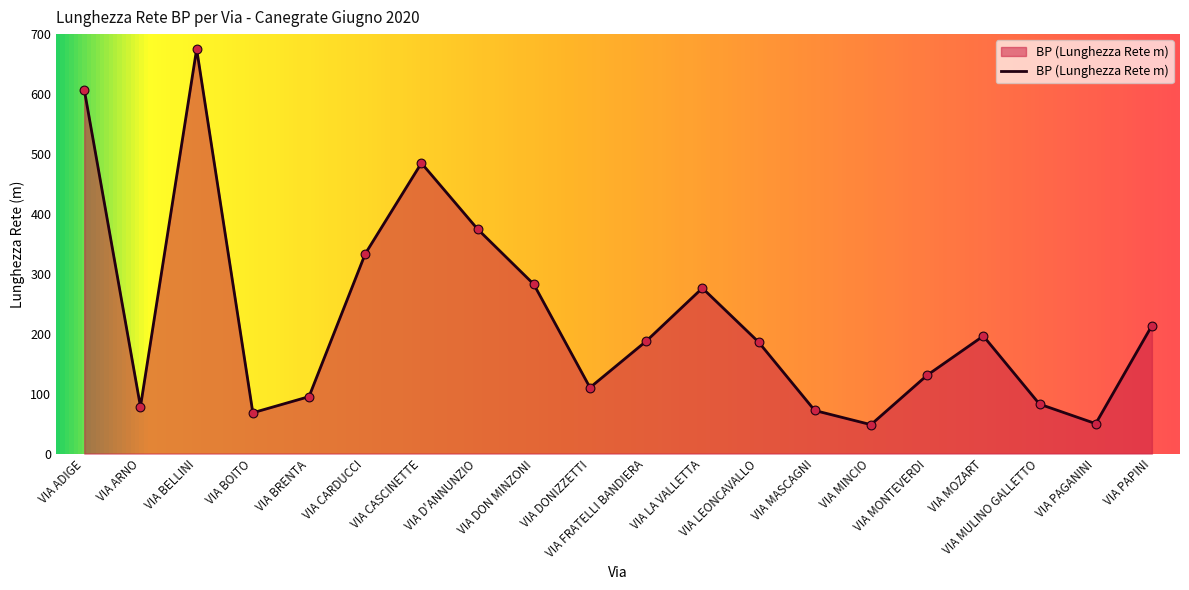

What is the change in value from VIA ARNO to VIA BELLINI?

+596.9